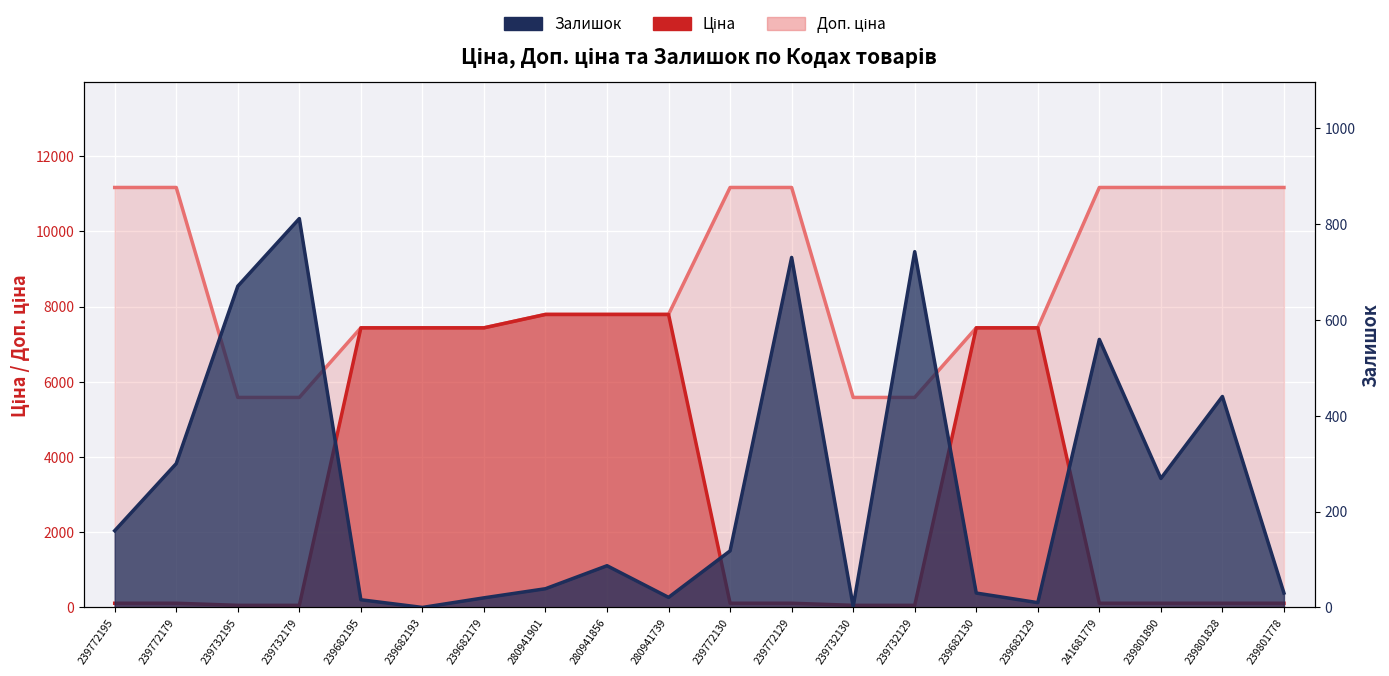

What is the difference between the highest and lowest values at 239772179?

11057.3